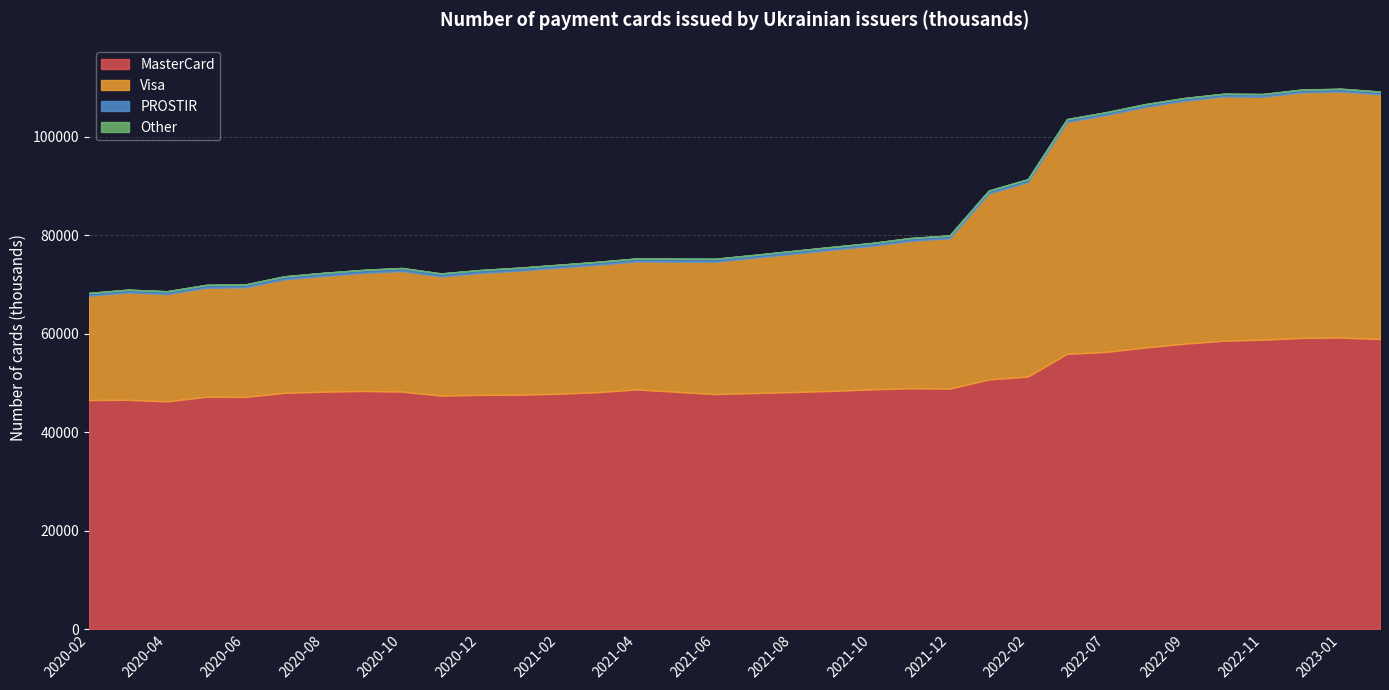

Reading left to right, extract all data points from this chart.

MasterCard: 2020-02=46524.4	2020-03=46567.2	2020-04=46244.2	2020-05=47184.1	2020-06=47156.5	2020-07=47990.0	2020-08=48218.1	2020-09=48363.1	2020-10=48237.4	2020-11=47420.8	2020-12=47569.8	2021-01=47599.9	2021-02=47806.2	2021-03=48120.4	2021-04=48669.7	2021-05=48203.2	2021-06=47723.1	2021-07=47938.1	2021-08=48144.6	2021-09=48378.6	2021-10=48681.7	2021-11=48915.8	2021-12=48832.7	2022-01=50703.6	2022-02=51293.2	2022-06=55898.4	2022-07=56300.4	2022-08=57193.0	2022-09=57965.6	2022-10=58565.2	2022-11=58781.8	2022-12=59140.1	2023-01=59202.0	2023-02=58906.8
Visa: 2020-02=21186.3	2020-03=21809.4	2020-04=21799.6	2020-05=22140.8	2020-06=22275.7	2020-07=23049.5	2020-08=23523.9	2020-09=23977.4	2020-10=24496.7	2020-11=24211.0	2020-12=24760.8	2021-01=25217.7	2021-02=25604.4	2021-03=25888.4	2021-04=26020.6	2021-05=26439.3	2021-06=26906.3	2021-07=27489.9	2021-08=28097.5	2021-09=28679.1	2021-10=29161.7	2021-11=29944.7	2021-12=30557.9	2022-01=37795.4	2022-02=39520.9	2022-06=47145.0	2022-07=48137.2	2022-08=48888.3	2022-09=49367.0	2022-10=49635.6	2022-11=49363.8	2022-12=49903.1	2023-01=50013.5	2023-02=49740.6
PROSTIR: 2020-02=560.1	2020-03=562.7	2020-04=577.5	2020-05=588.3	2020-06=566.1	2020-07=614.8	2020-08=617.7	2020-09=612.6	2020-10=611.1	2020-11=609.5	2020-12=601.8	2021-01=593.0	2021-02=589.5	2021-03=588.9	2021-04=585.5	2021-05=576.7	2021-06=575.3	2021-07=570.4	2021-08=575.2	2021-09=572.6	2021-10=571.5	2021-11=569.8	2021-12=569.0	2022-01=569.0	2022-02=570.0	2022-06=548.5	2022-07=548.0	2022-08=541.2	2022-09=538.2	2022-10=536.8	2022-11=534.6	2022-12=531.9	2023-01=534.8	2023-02=531.2
Other: 2020-02=25.6	2020-03=19.4	2020-04=19.7	2020-05=21.0	2020-06=21.9	2020-07=22.2	2020-08=23.2	2020-09=23.2	2020-10=21.4	2020-11=18.4	2020-12=18.6	2021-01=19.8	2021-02=20.1	2021-03=20.4	2021-04=25.5	2021-05=29.3	2021-06=29.4	2021-07=29.4	2021-08=30.5	2021-09=30.7	2021-10=30.8	2021-11=31.8	2021-12=32.1	2022-01=37.1	2022-02=37.8	2022-06=41.4	2022-07=41.5	2022-08=41.7	2022-09=41.9	2022-10=42.0	2022-11=47.9	2022-12=47.7	2023-01=45.4	2023-02=45.3